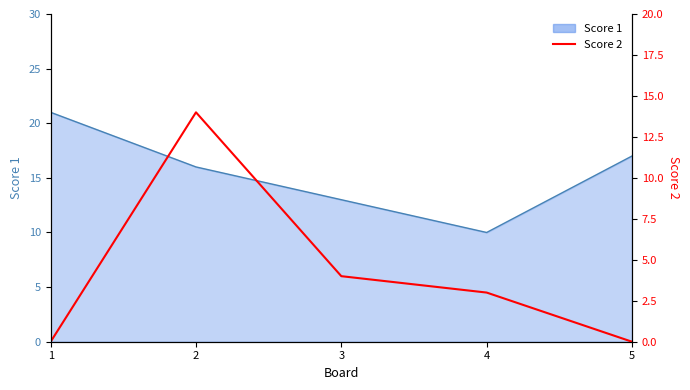

The value at 3 is 4. True or false?

True